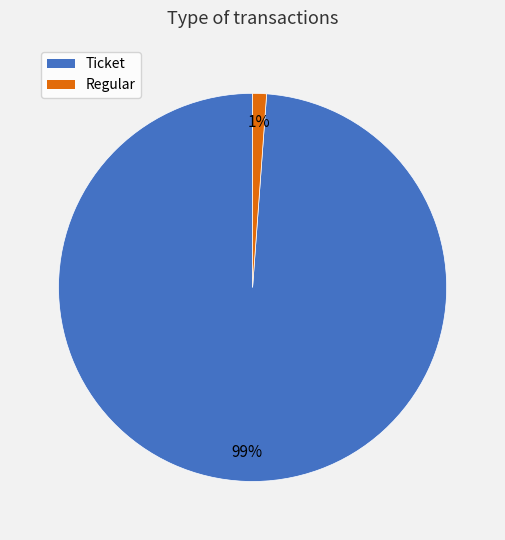

Rank the categories by value from lowest to highest.

Regular, Ticket